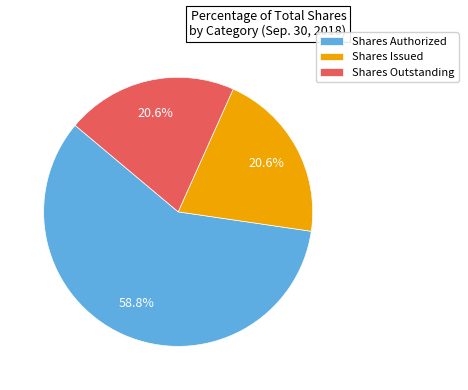

Approximately how many times larger is the value at Shares Authorized compared to Shares Outstanding?

2.9